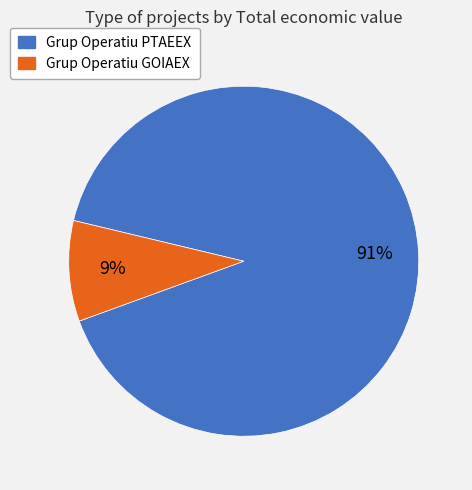

Is the sum of Grup Operatiu PTAEEX and Grup Operatiu GOIAEX greater than half?

Yes